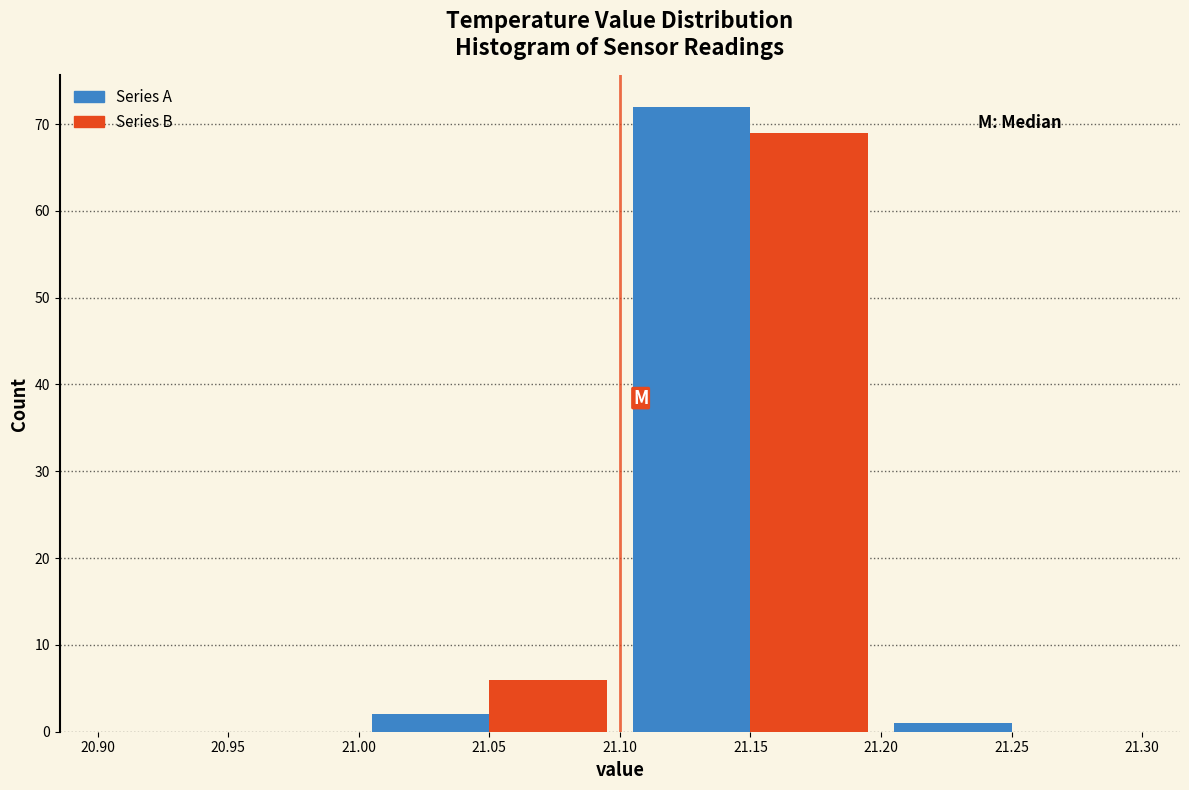

What is the height of the Series B bar covering 21.10 to 21.20 on the x-axis? The values are not printed on the chart, so give them approximately, as read against the axis.

69